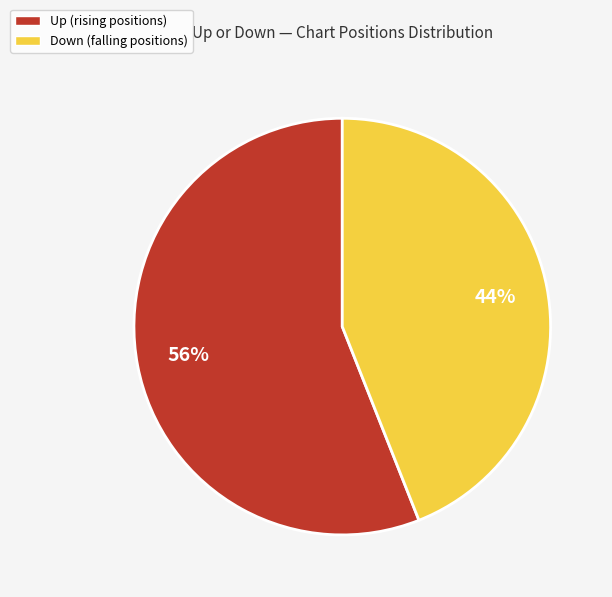

To the nearest percent, what is the difference between the largest and smallest slice percentages?

12%